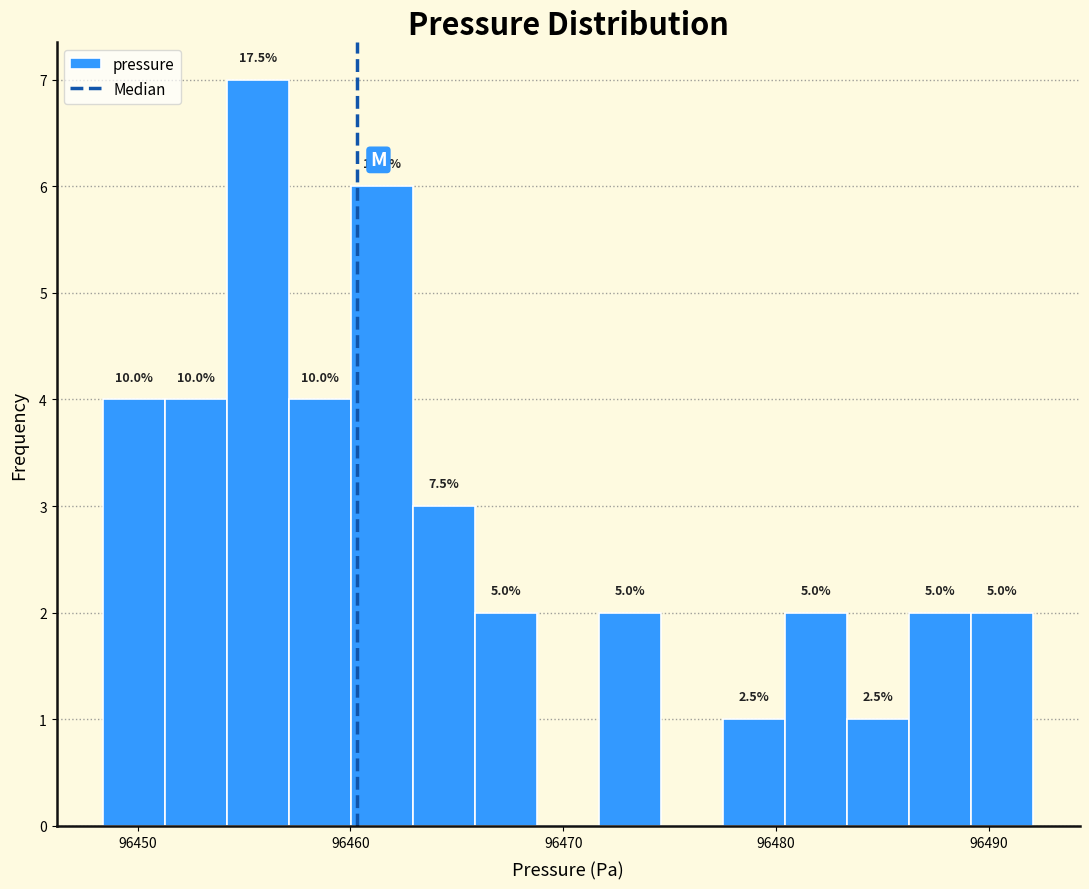

Read against the x-axis, roughly where is the centre of the tallest bar?

96456